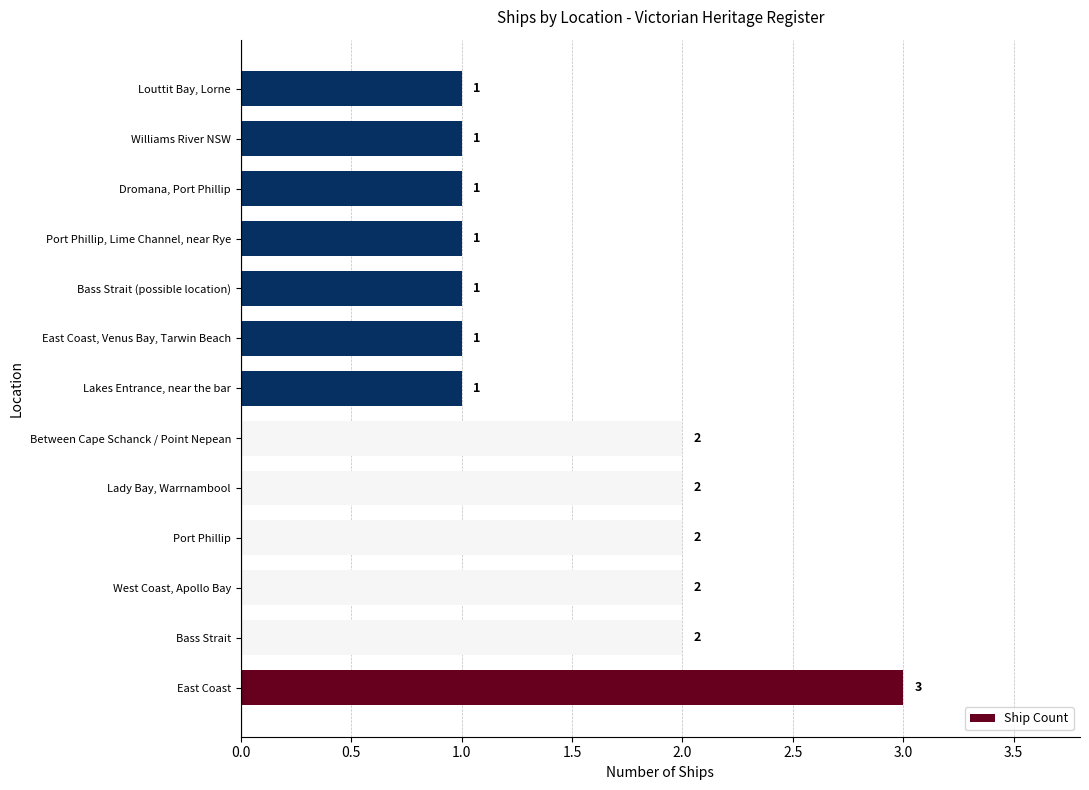

Reading top to bottom, extract all data points from this chart.

Louttit Bay, Lorne=1	Williams River NSW=1	Dromana, Port Phillip=1	Port Phillip, Lime Channel, near Rye=1	Bass Strait (possible location)=1	East Coast, Venus Bay, Tarwin Beach=1	Lakes Entrance, near the bar=1	Between Cape Schanck / Point Nepean=2	Lady Bay, Warrnambool=2	Port Phillip=2	West Coast, Apollo Bay=2	Bass Strait=2	East Coast=3